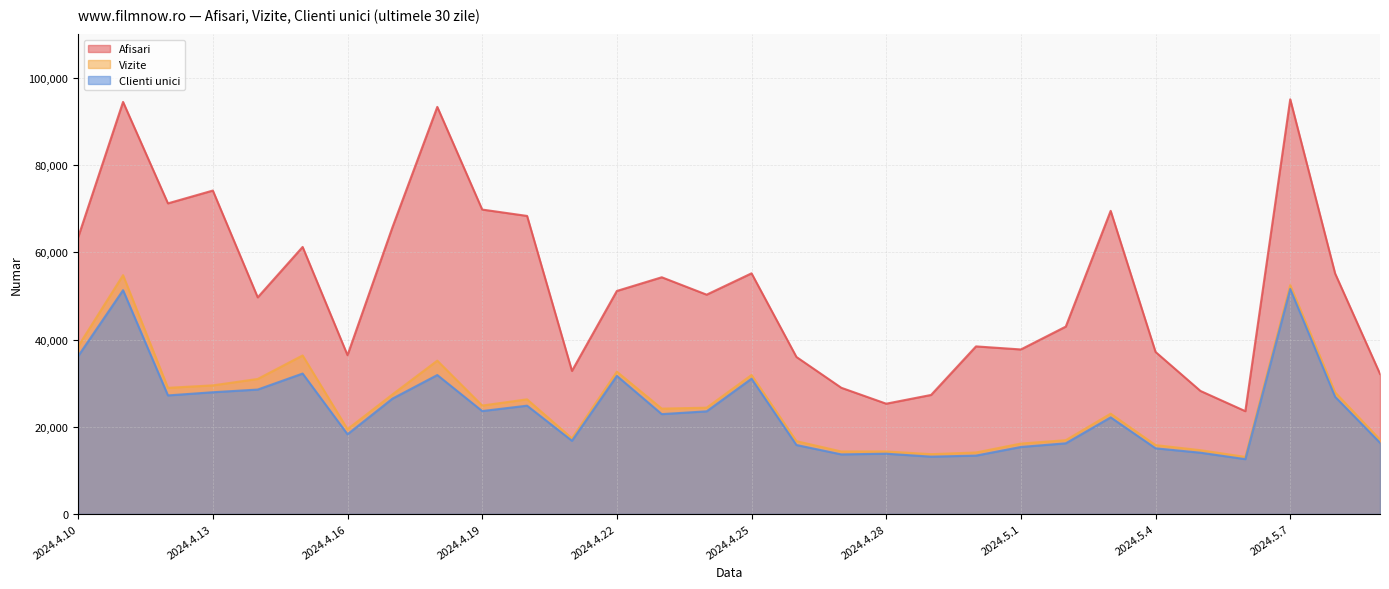

What is the difference between the highest and lowest values at 2024.5.5?

14169